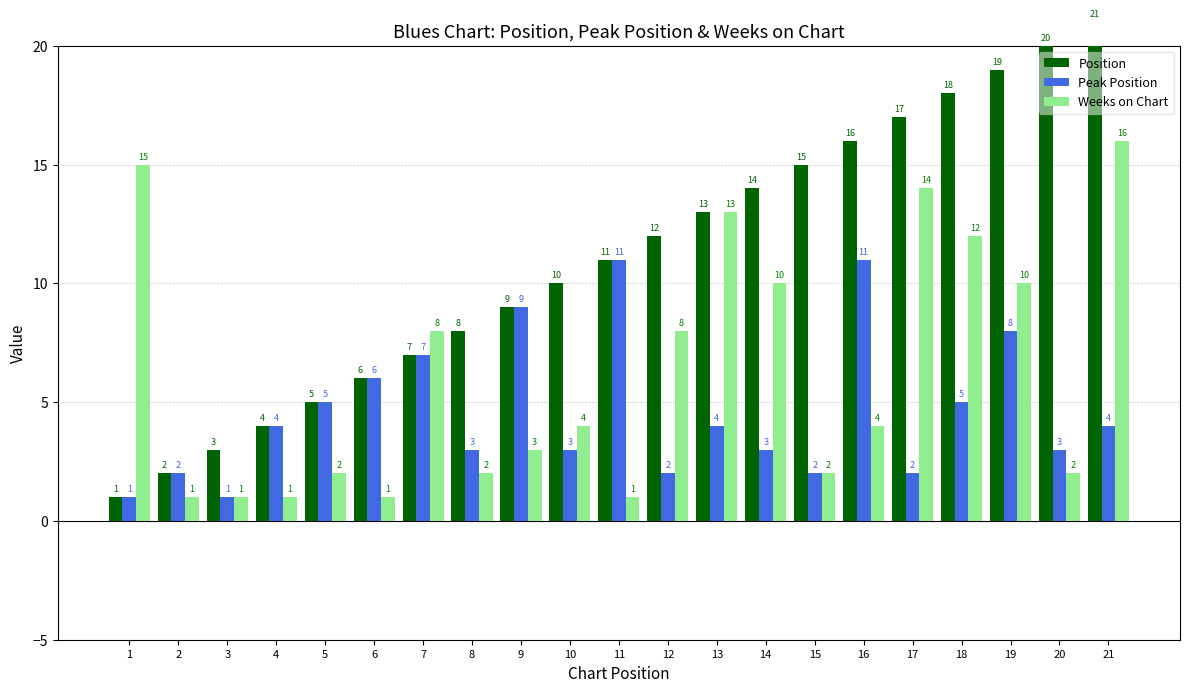

At how many categories does at least one series exceed 9?

13